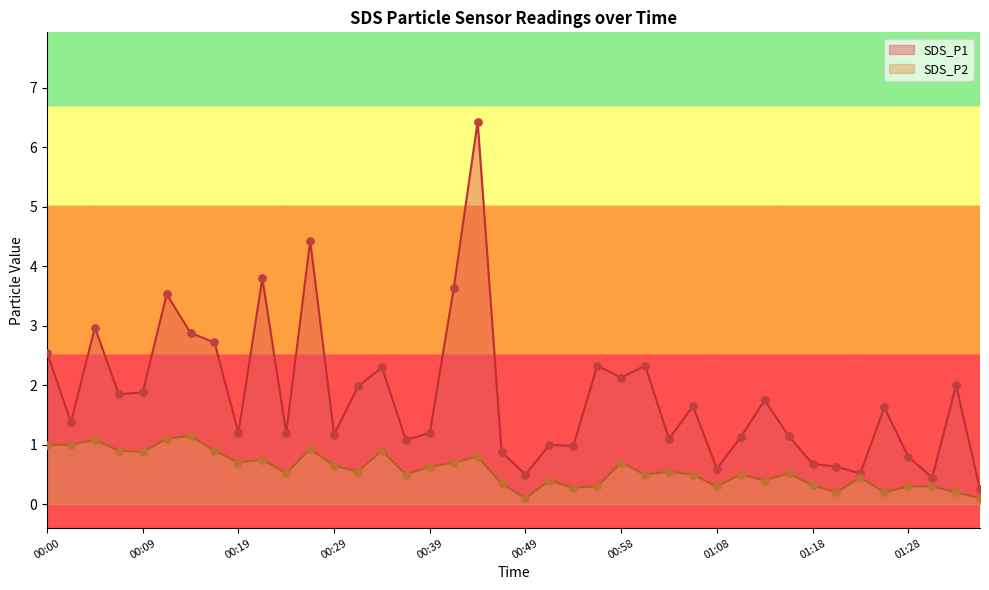

Which series has the largest Y range (max minus min)?

SDS_P1